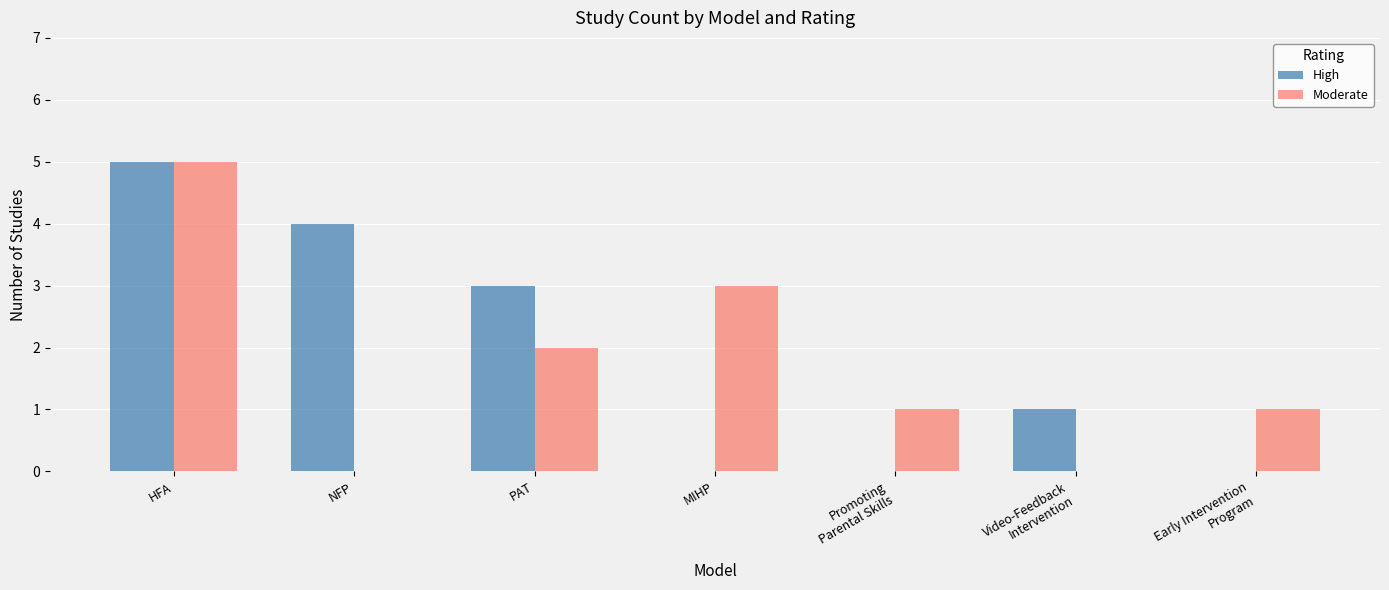

Reading left to right, list all the values displayed in this chart.

High: 5	4	3	0	0	1	0
Moderate: 5	0	2	3	1	0	1